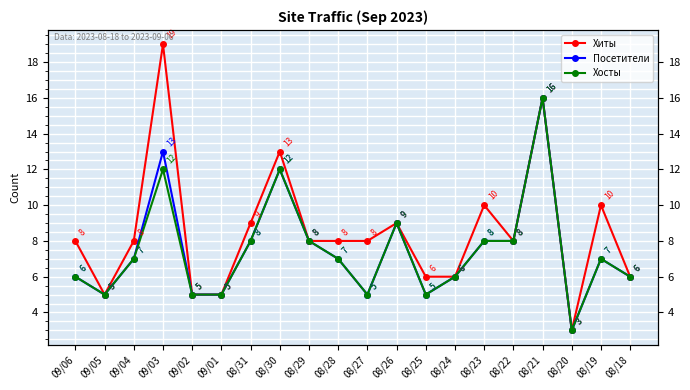

What is the value of the Посетители point at the 16th from the left?

8